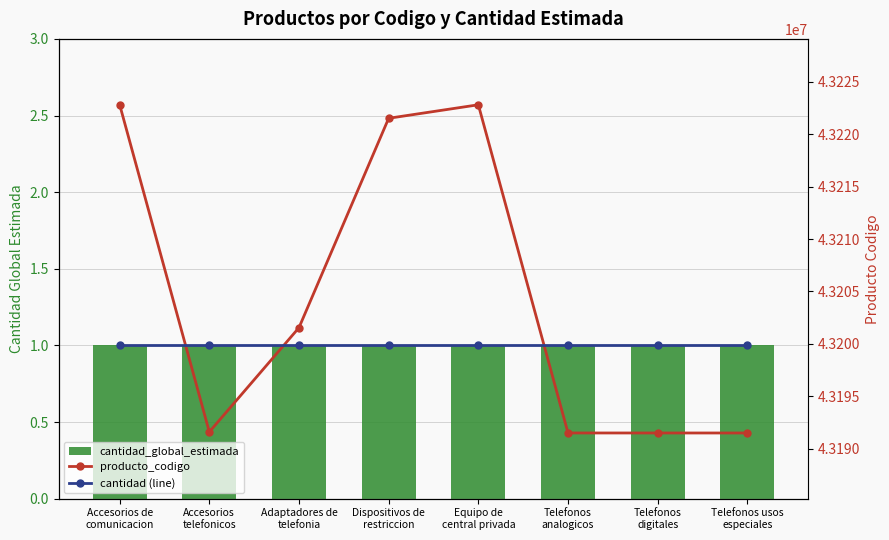

What is the label of the 5th bar from the right?

Dispositivos de
restriccion